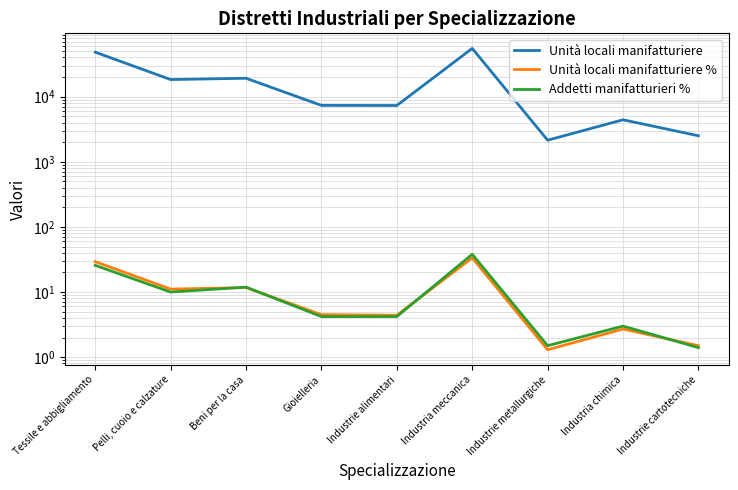

At which label is Unità locali manifatturiere % closest to 17?

Beni per la casa